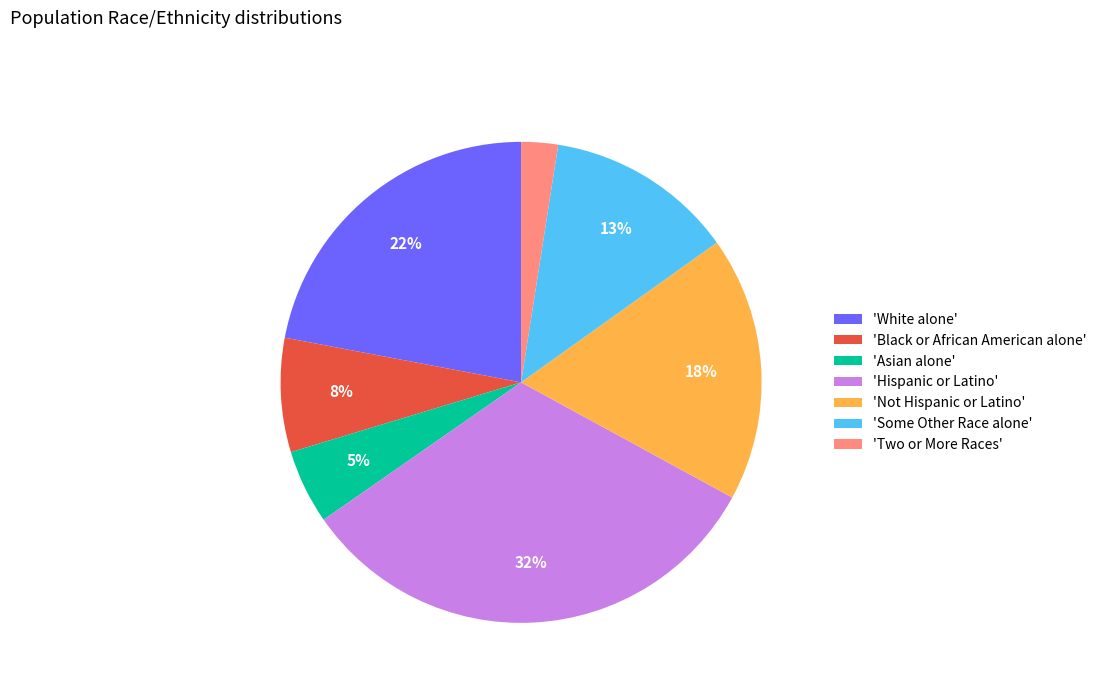

Between 'Black or African American alone' and 'Some Other Race alone', which is larger?

'Some Other Race alone'